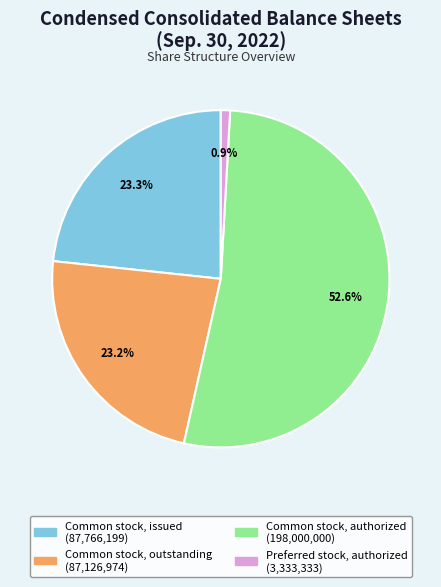

What is the ratio of the value at Common stock, issued (87,766,199) to the value at Common stock, authorized (198,000,000)?

0.4